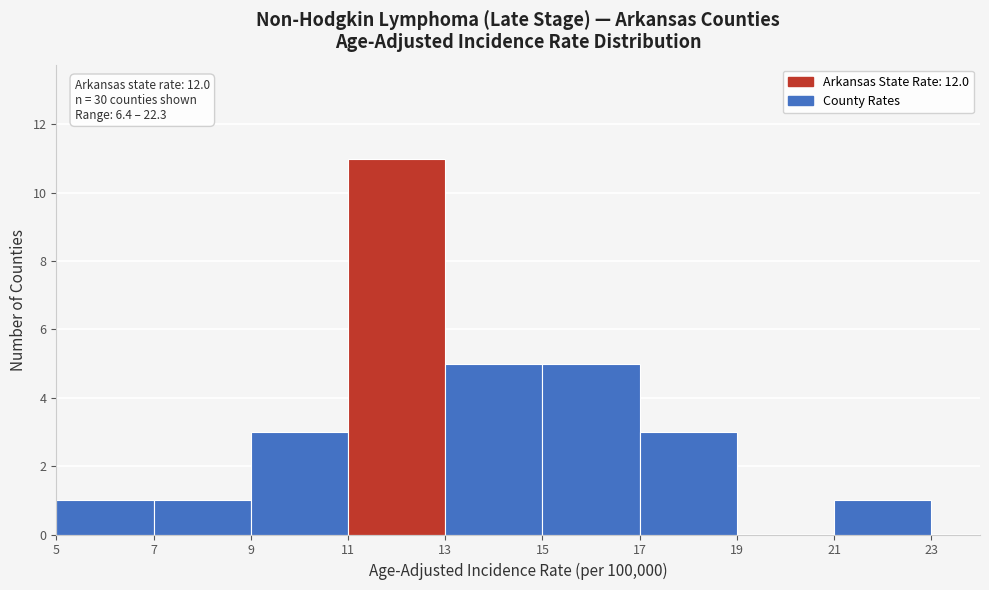

Which range on the x-axis has the tallest bar?

11 to 13